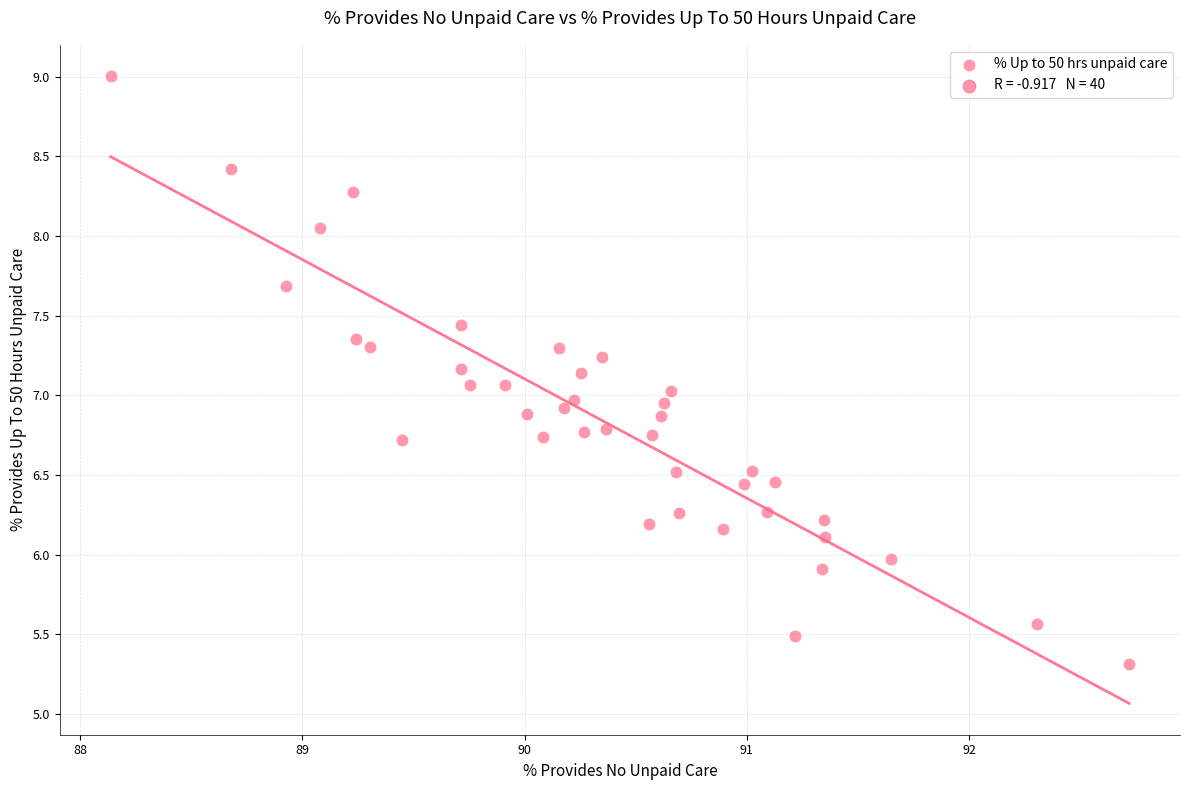

What is the range of X values (max minus min)?

4.6